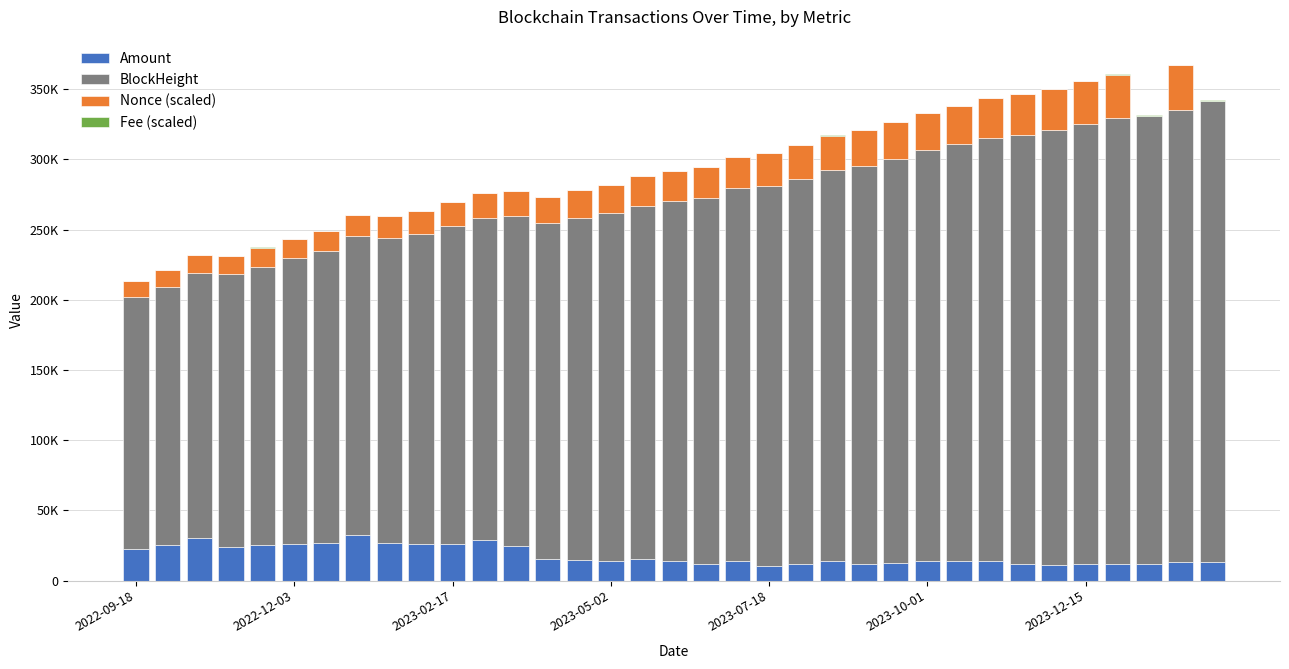

What is the sum of all Nonce (scaled) values?

694394.0